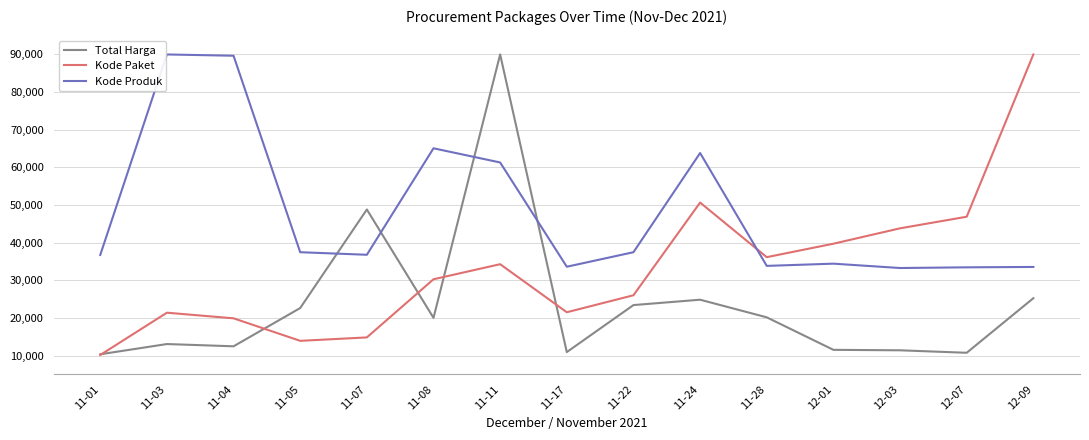

What are all the series names shown in the legend?

Total Harga, Kode Paket, Kode Produk